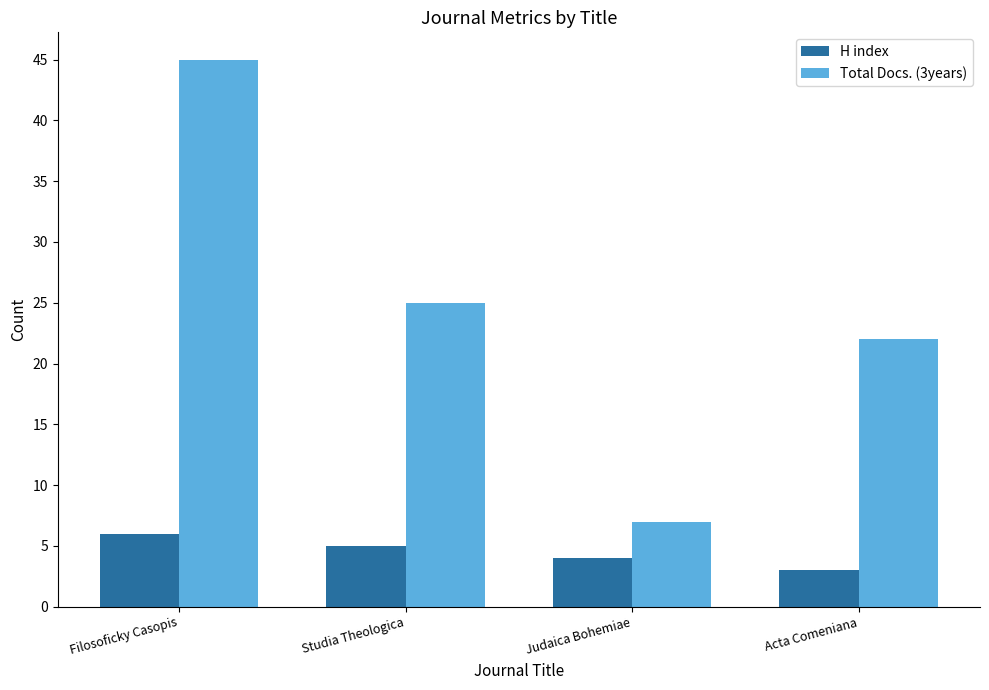

What is the value of the Total Docs. (3years) bar at the 1st from the left?

45